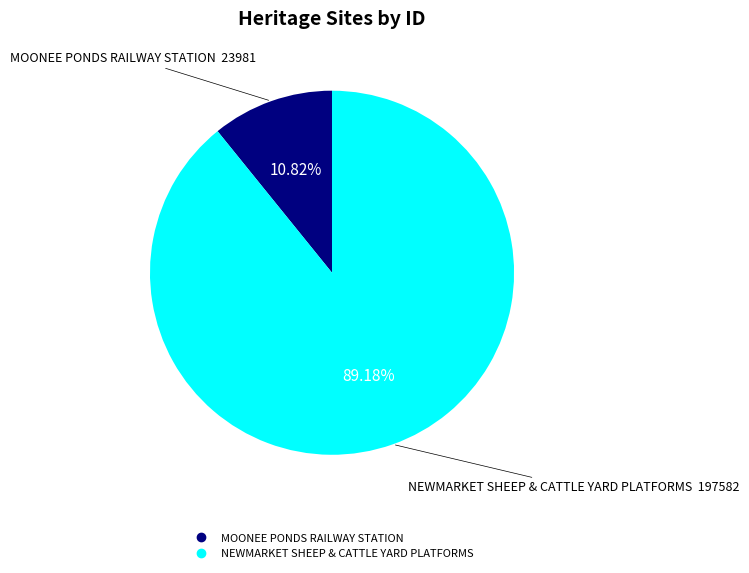

Between NEWMARKET SHEEP & CATTLE YARD PLATFORMS and MOONEE PONDS RAILWAY STATION, which is larger?

NEWMARKET SHEEP & CATTLE YARD PLATFORMS